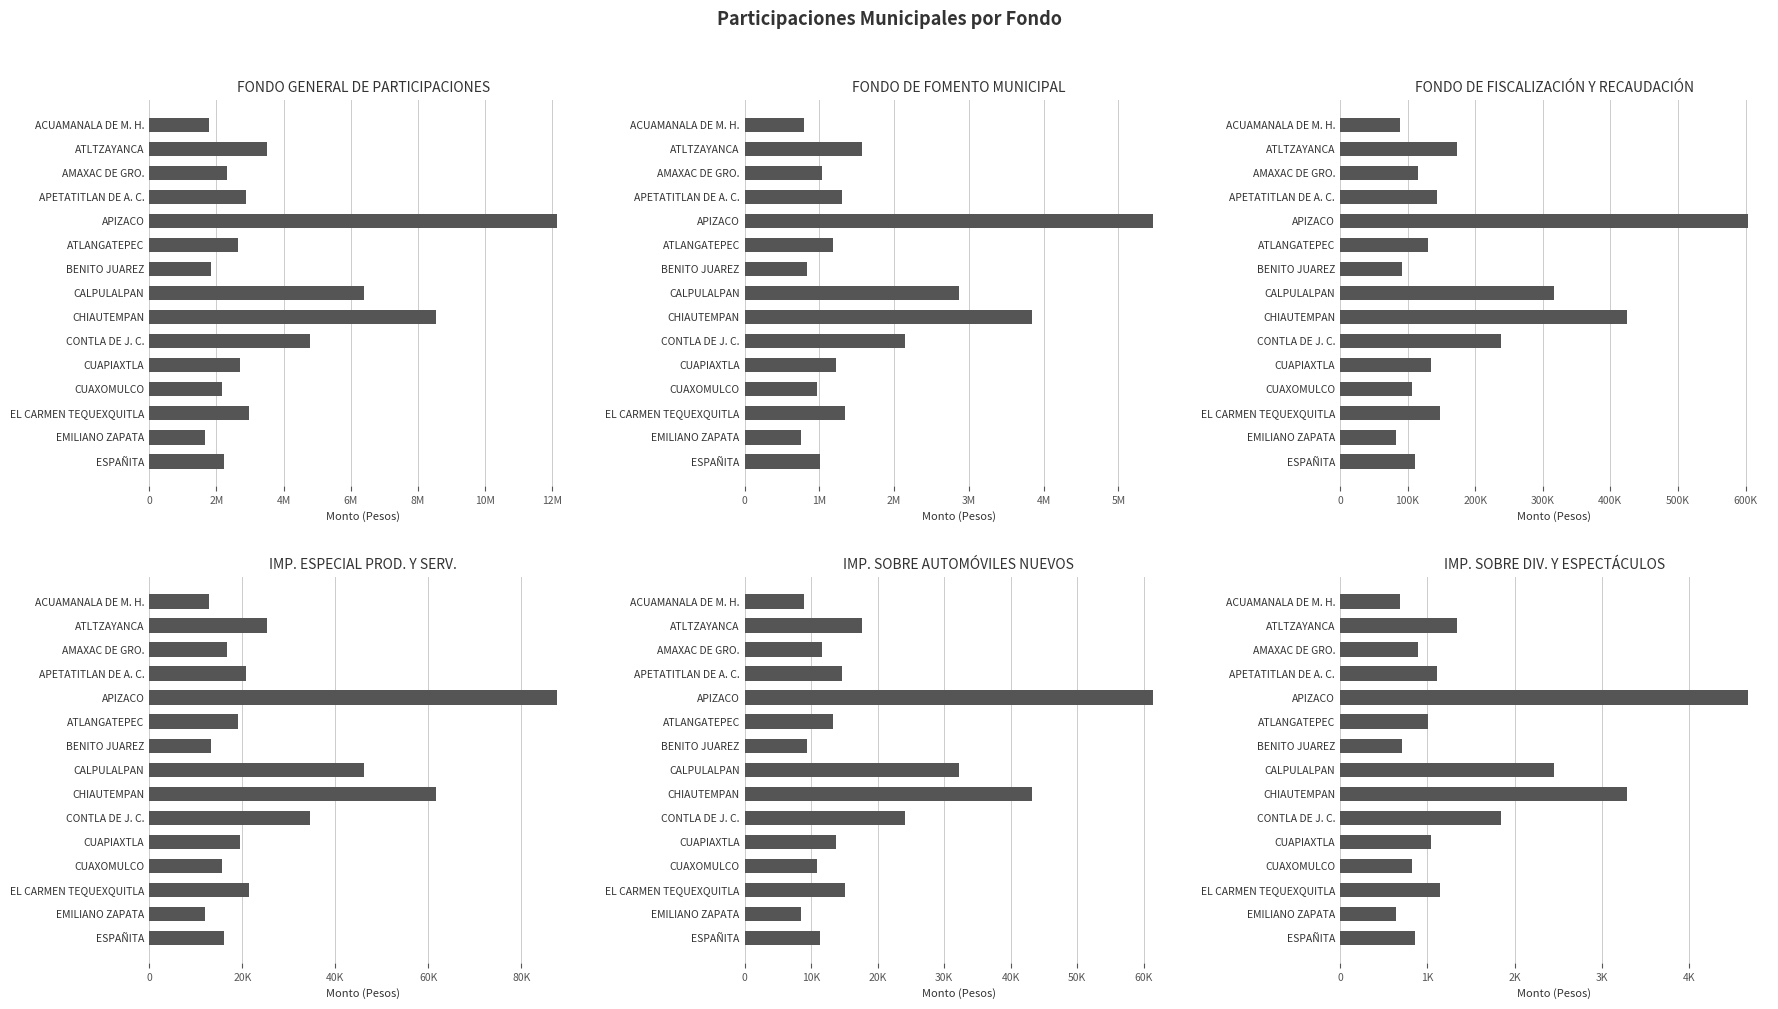

What is the difference between the highest and lowest values at CHIAUTEMPAN?

8551199.4